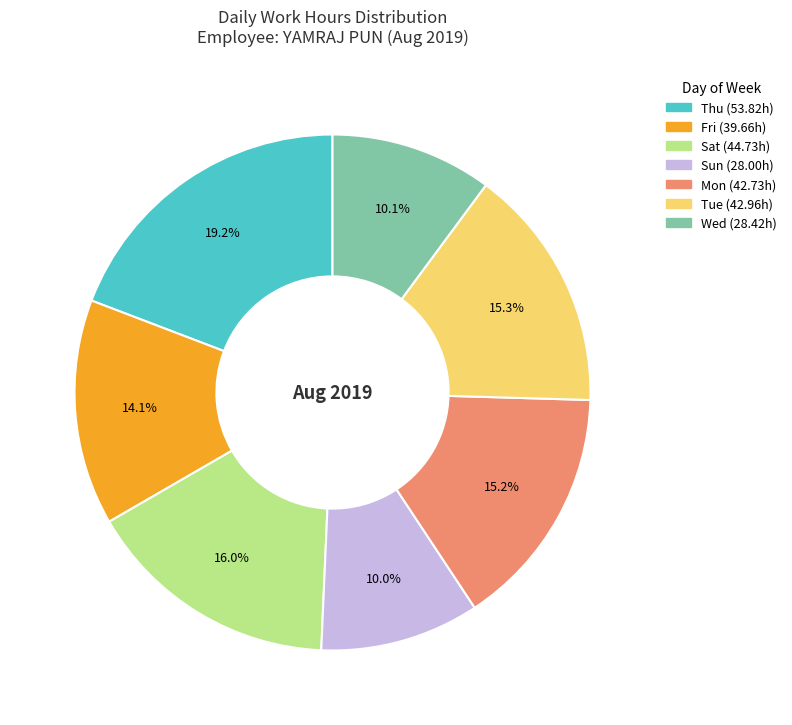

Does any single category account for the majority?

No